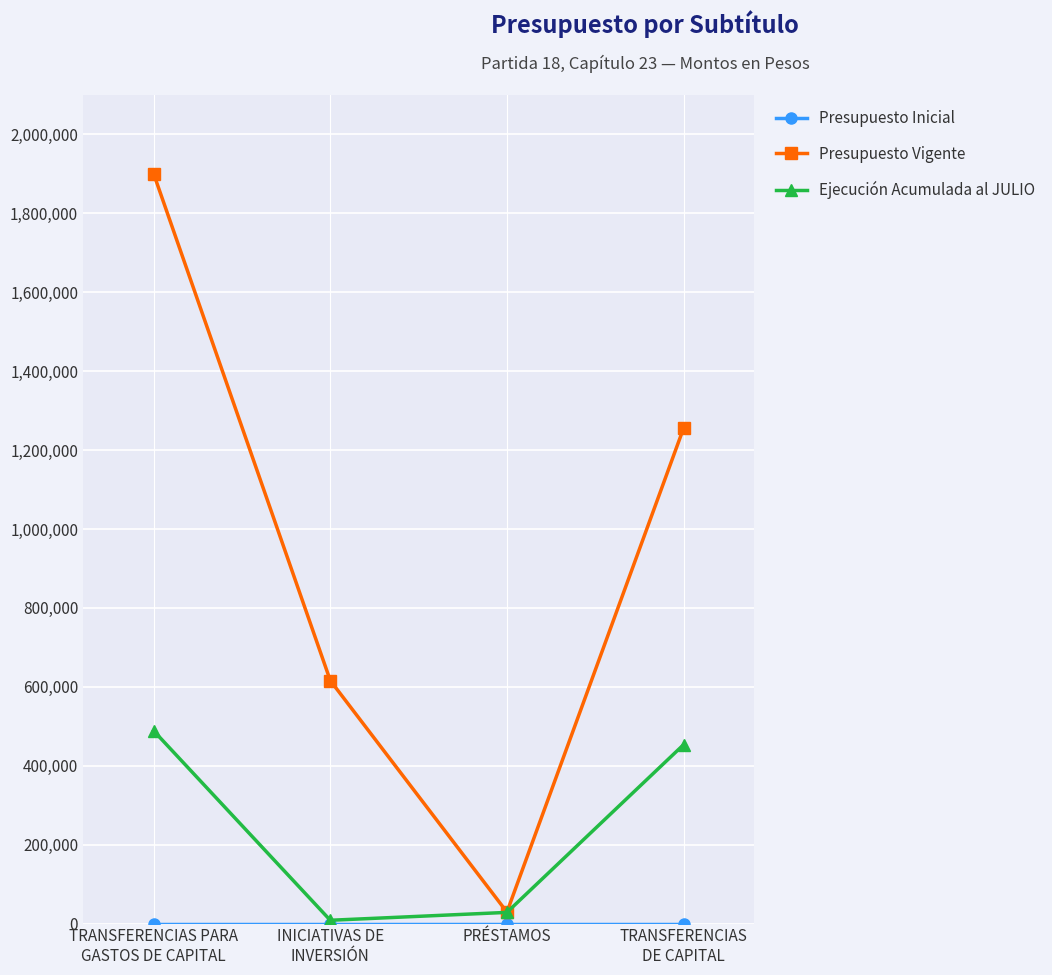

What is the maximum value shown in the chart?

1900412